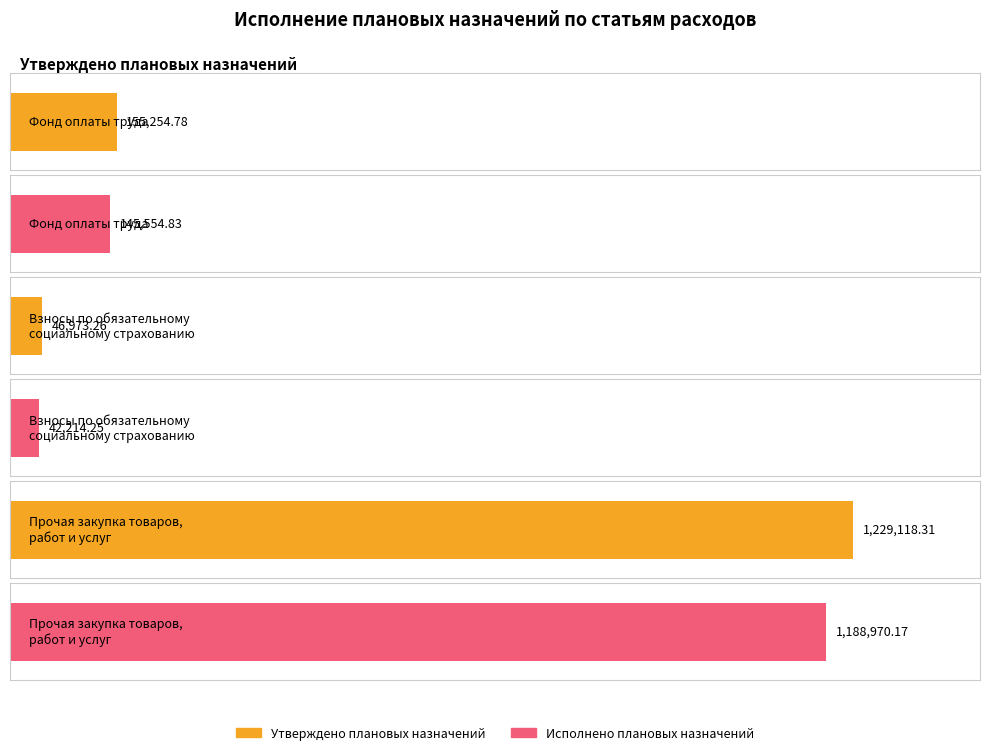

At which label does Утверждено плановых назначений first exceed 155254?

Фонд оплаты труда